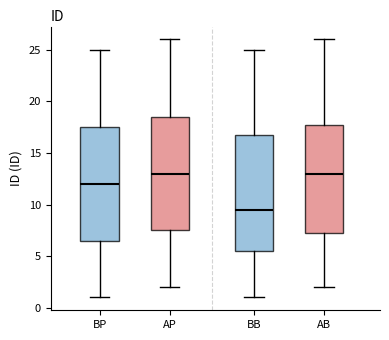

Reading left to right, read every box against the y-axis: the position of its median line, the range the box covers, and the ends of its whiskers. The values are not printed on the chart, so give them approximately, as read against the axis.

BP: median 12.0, box 6.5 to 17.5, whiskers 1.0 to 25.0
AP: median 13.0, box 7.5 to 18.5, whiskers 2.0 to 26.0
BB: median 9.5, box 5.5 to 17.0, whiskers 1.0 to 25.0
AB: median 13.0, box 7.5 to 18.0, whiskers 2.0 to 26.0